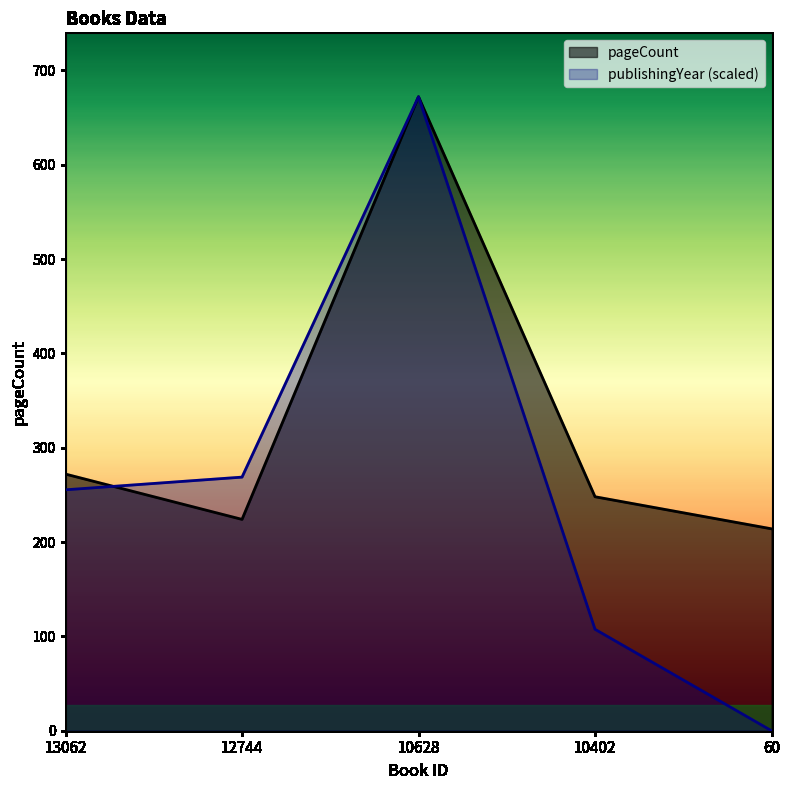

What is the value of the pageCount point at the 1st from the left?

272.0